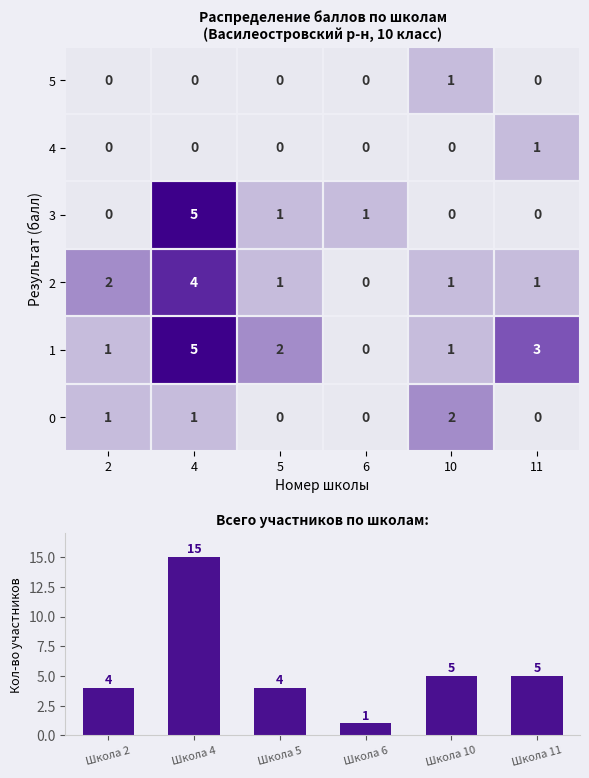

Is it true that 2 equals 2 at 2?

True